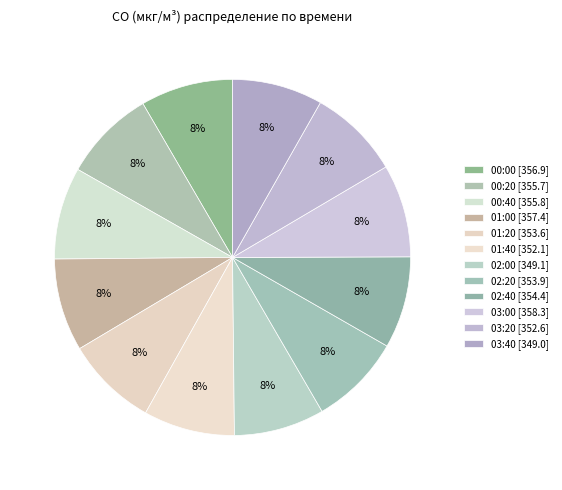

Count the number of slices in the pie.

12